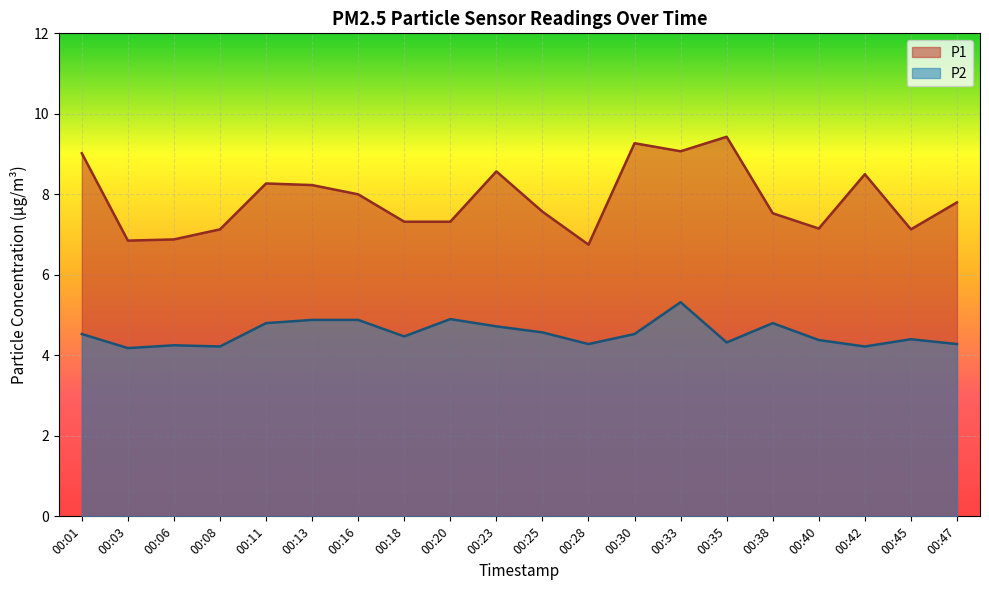

At which category does P2 reach its first local peak?

00:06